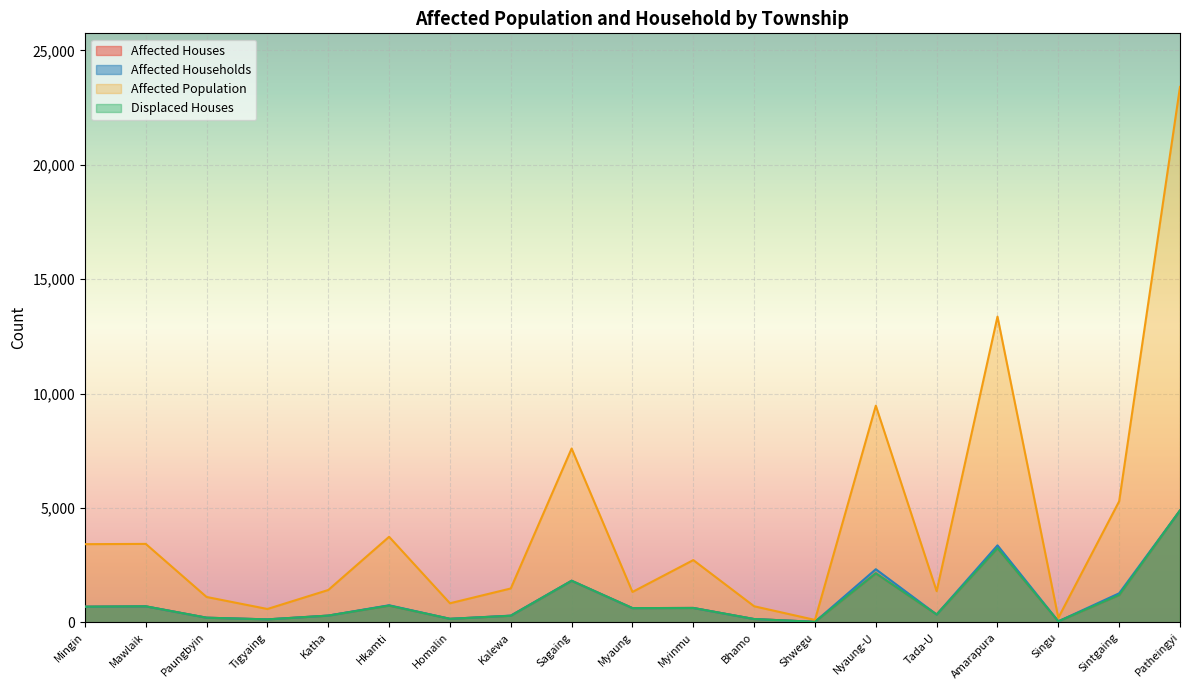

Is it true that Affected Population equals 107 at Shwegu?

True